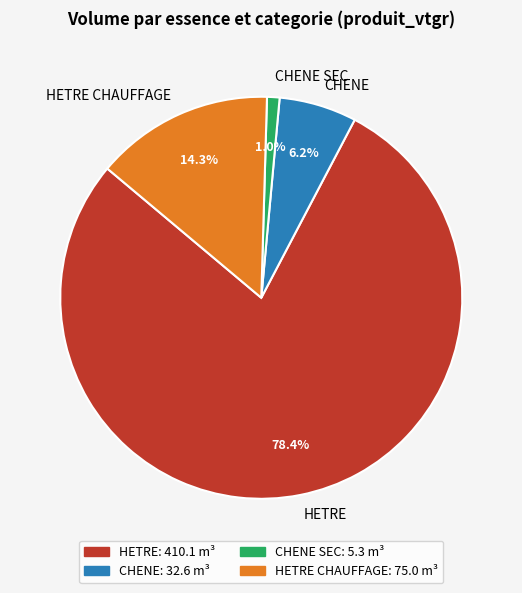

Does CHENE represent more than half of the total?

No